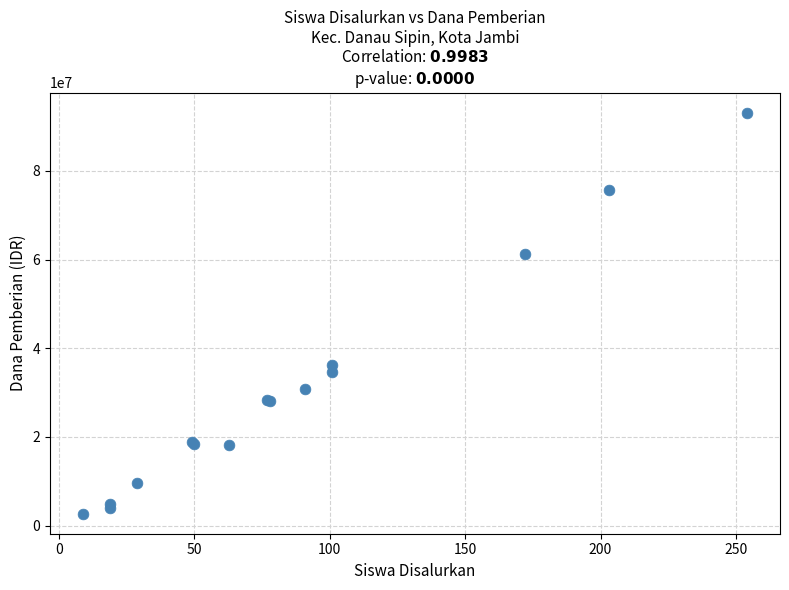

What Y value in the scatter plot is closest to 47925000?

36225000